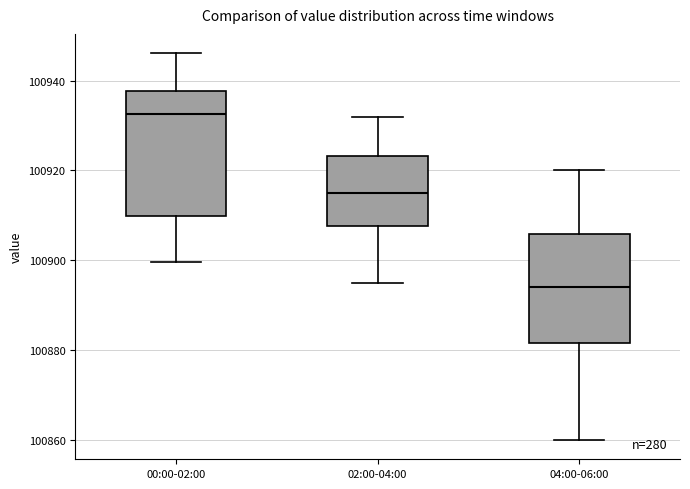

Which box's median line is the lowest?

04:00-06:00